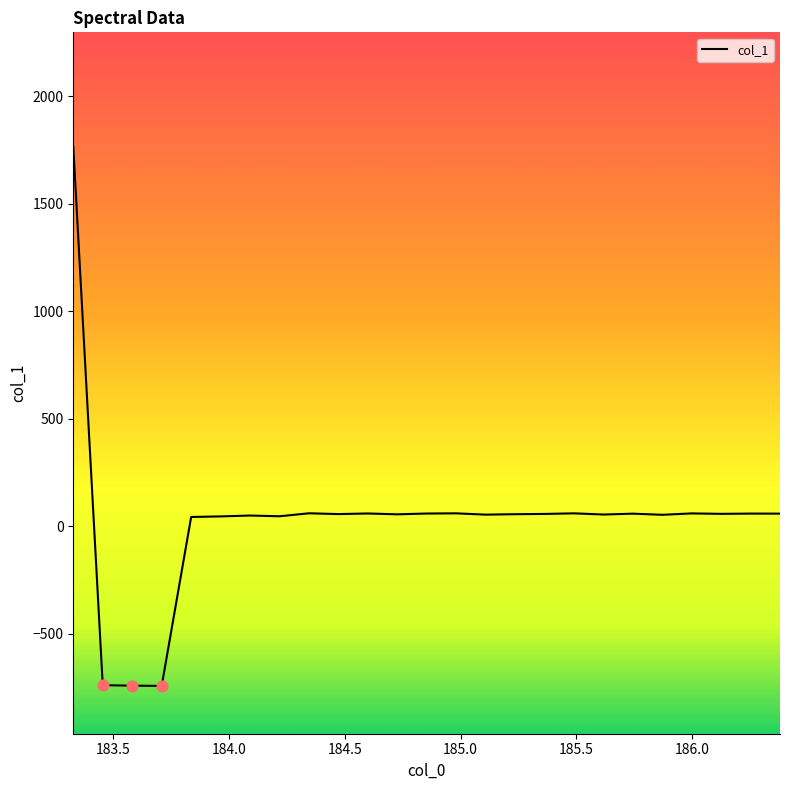

What is the smallest value displayed?

-741.5